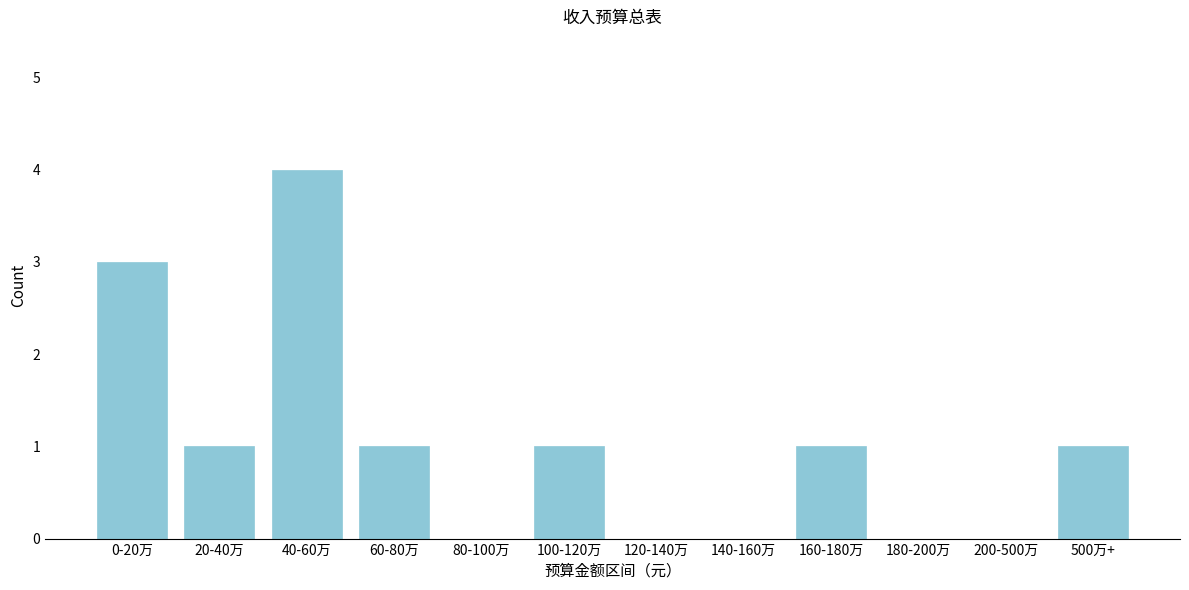

Reading right to left, transcribe all the data shown in this chart.

500万+=1	200-500万=0	180-200万=0	160-180万=1	140-160万=0	120-140万=0	100-120万=1	80-100万=0	60-80万=1	40-60万=4	20-40万=1	0-20万=3